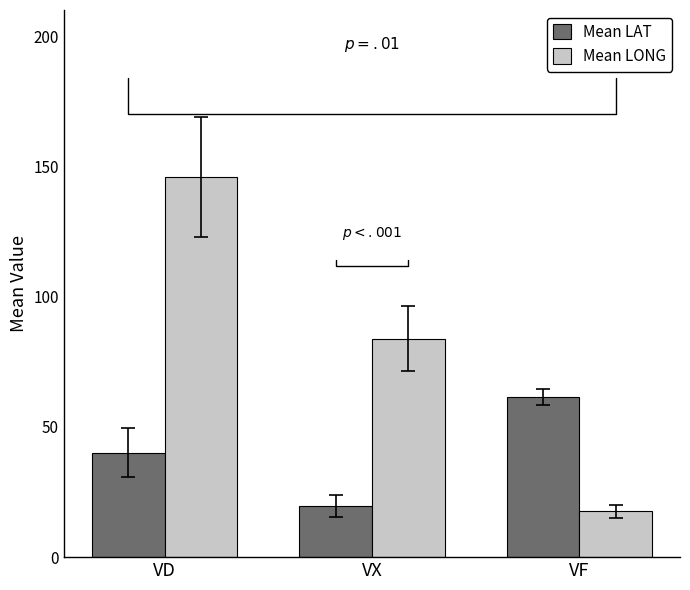

List the series in order of their overall mean, highest first.

Mean LONG, Mean LAT